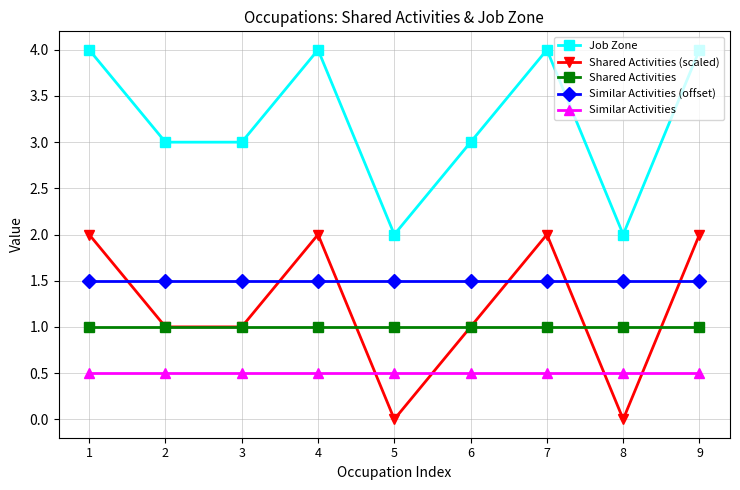

What are all the series names shown in the legend?

Job Zone, Shared Activities (scaled), Shared Activities, Similar Activities (offset), Similar Activities